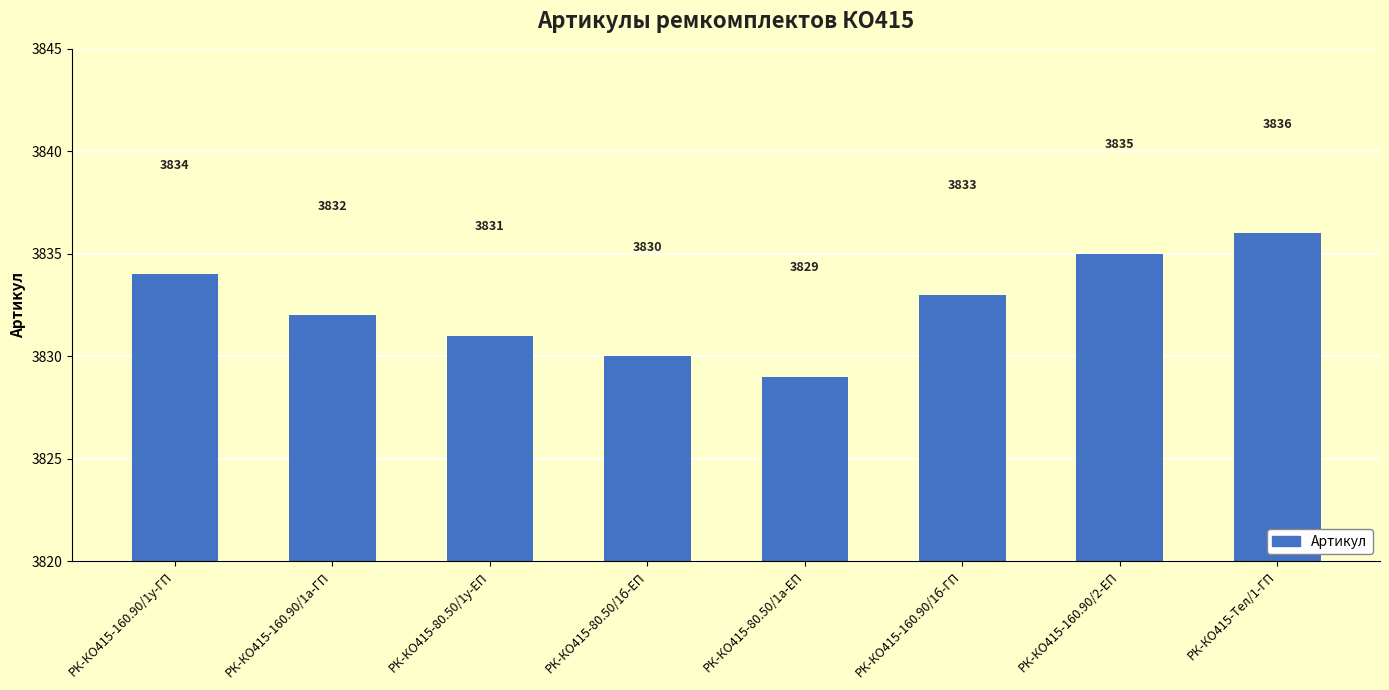

Rank the categories by value from lowest to highest.

РК-КО415-80.50/1а-ЕП, РК-КО415-80.50/1б-ЕП, РК-КО415-80.50/1у-ЕП, РК-КО415-160.90/1а-ГП, РК-КО415-160.90/1б-ГП, РК-КО415-160.90/1у-ГП, РК-КО415-160.90/2-ЕП, РК-КО415-Тел/1-ГП